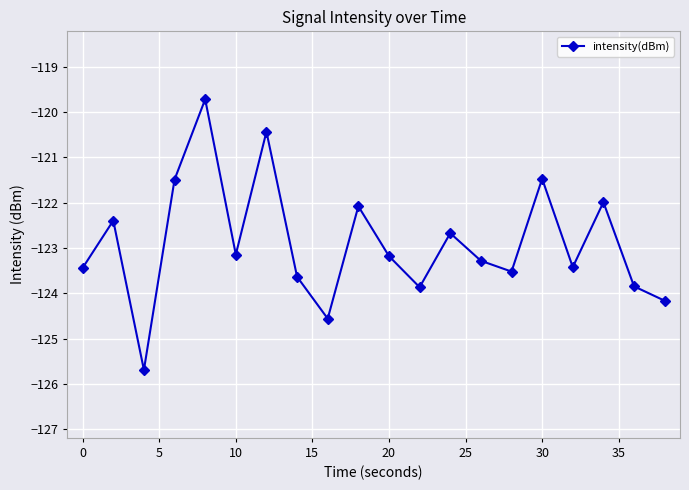

What is the maximum value shown in the chart?

-119.7